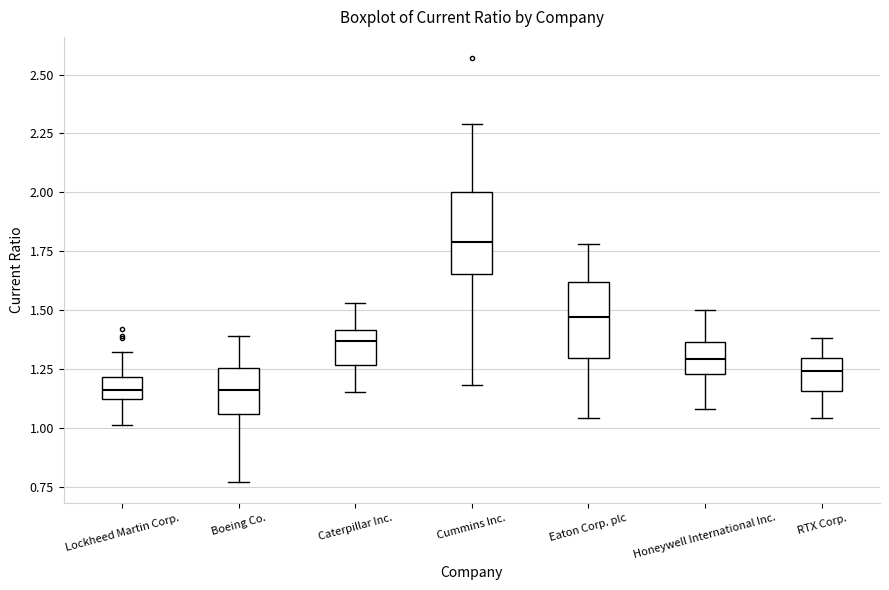

Which box has the highest median line?

Cummins Inc.